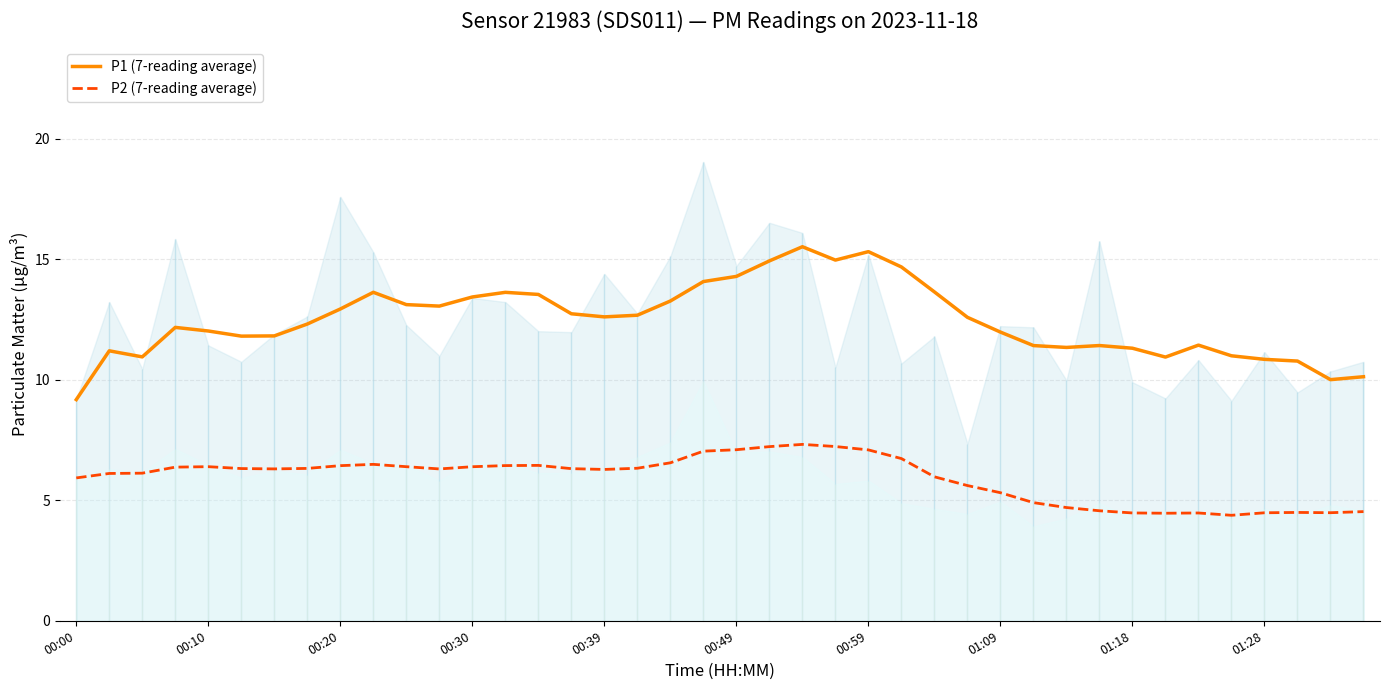

True or false: P2 (7-reading average) and P1 (7-reading average) intersect in this chart.

False